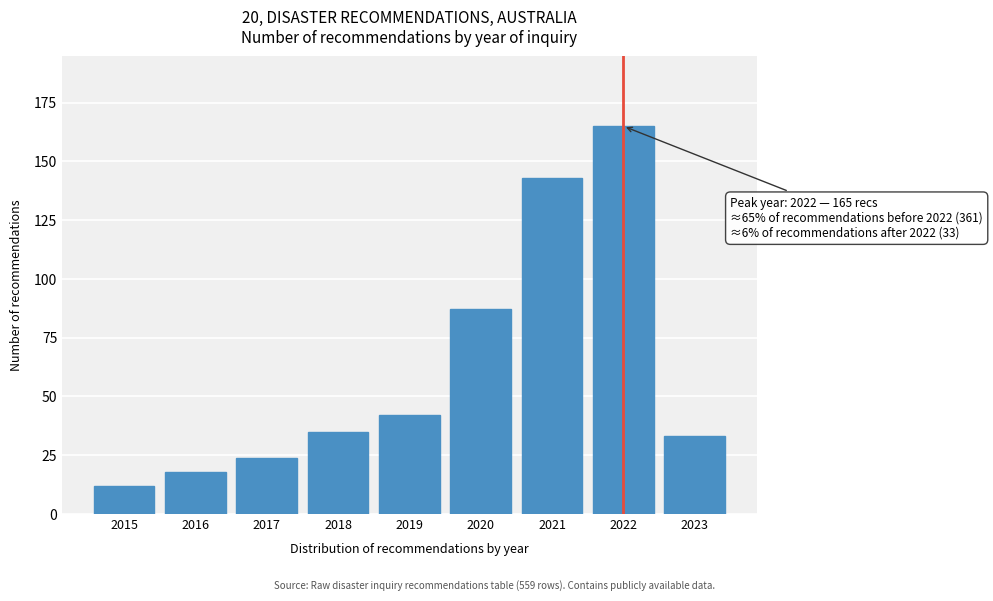

Reading left to right, extract all data points from this chart.

2015=12	2016=18	2017=24	2018=35	2019=42	2020=87	2021=143	2022=165	2023=33